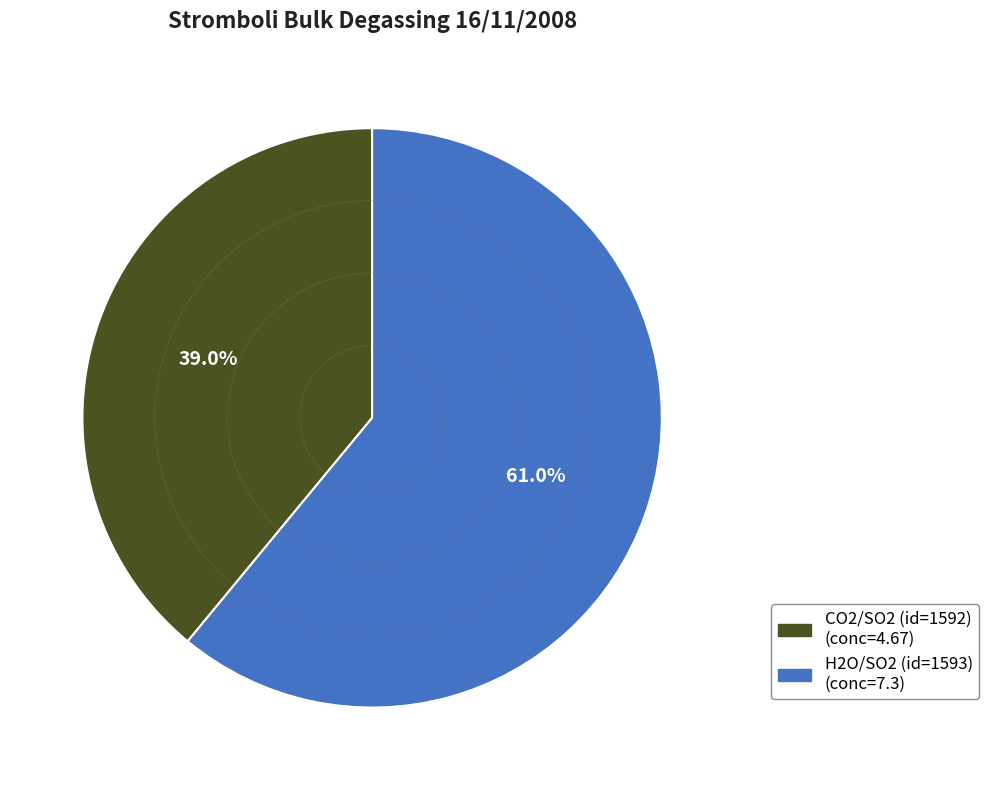

Is it true that CO2/SO2 (id=1592) is 39% of the pie?

True